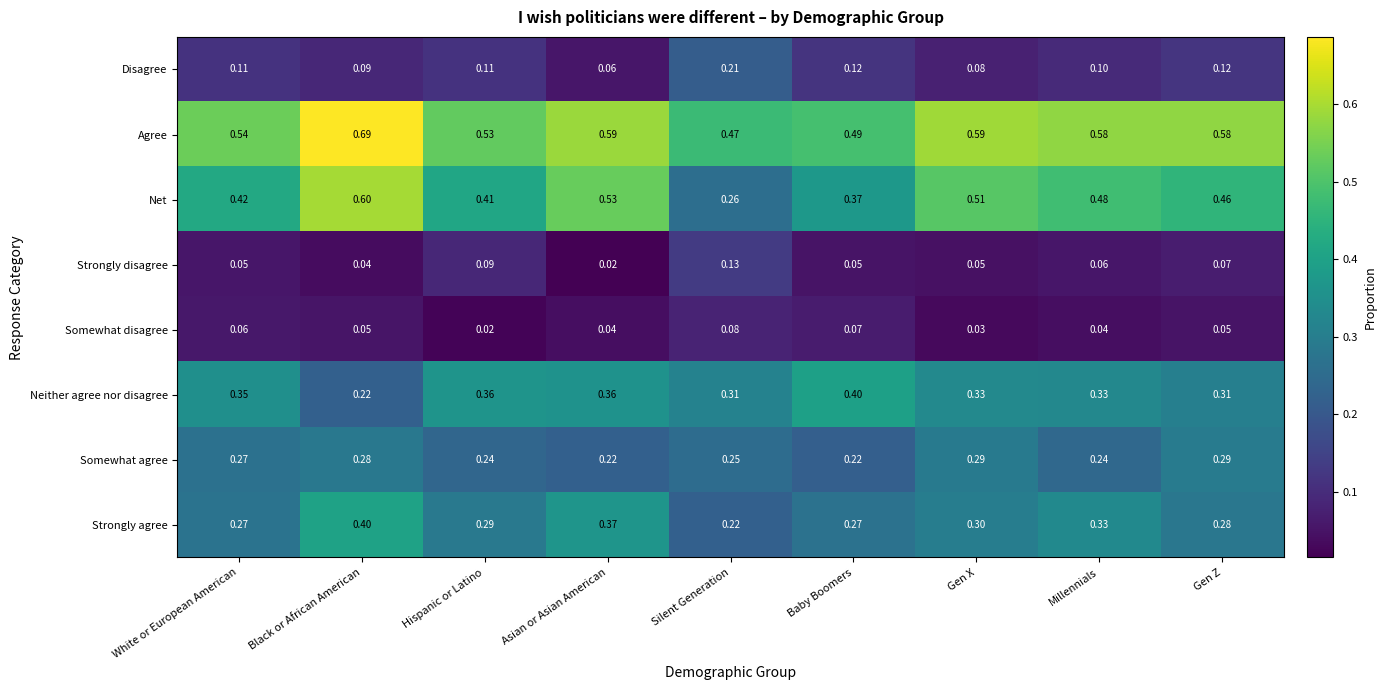

Which category has the lowest value in the Strongly agree series?

Silent Generation